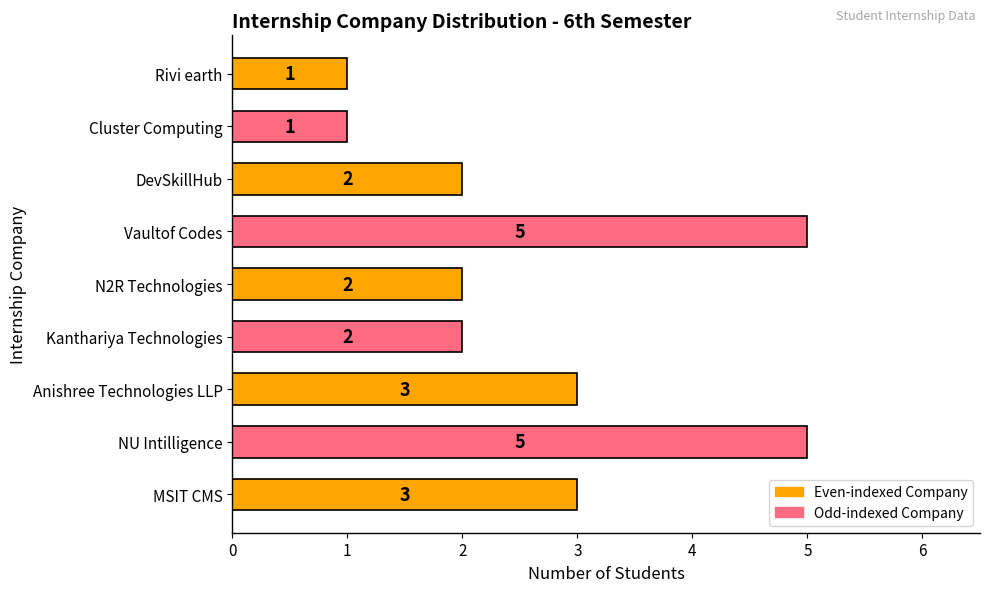

What is the approximate value at MSIT CMS?

3